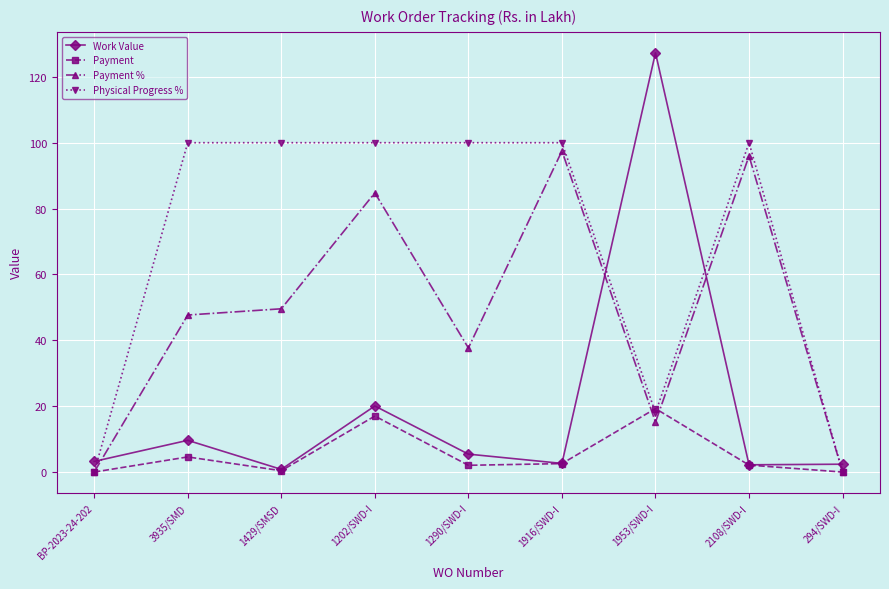

How many data points does each series have?

9